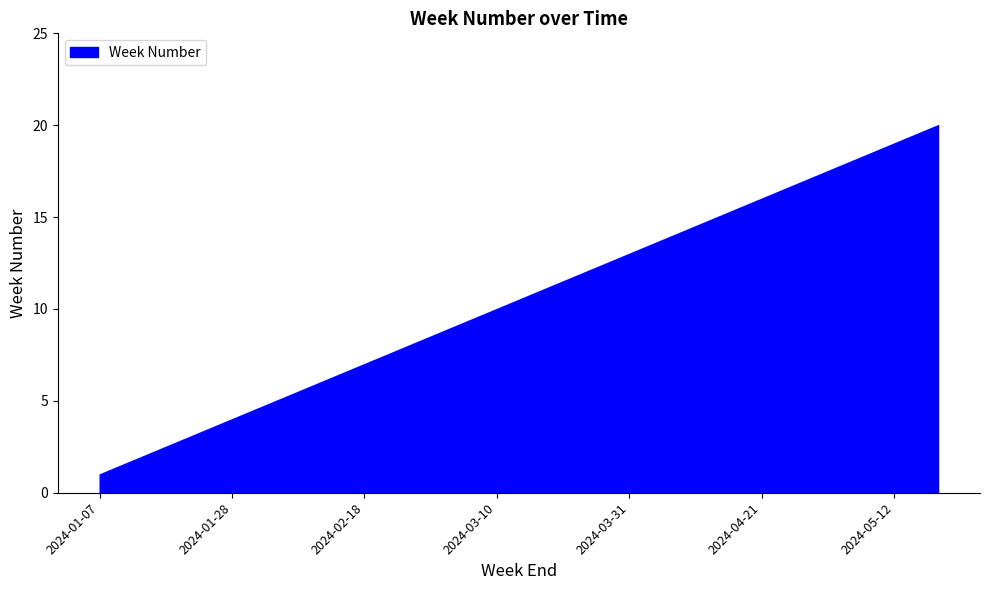

True or false: there are more than 2 points higher than both neighbors.

False